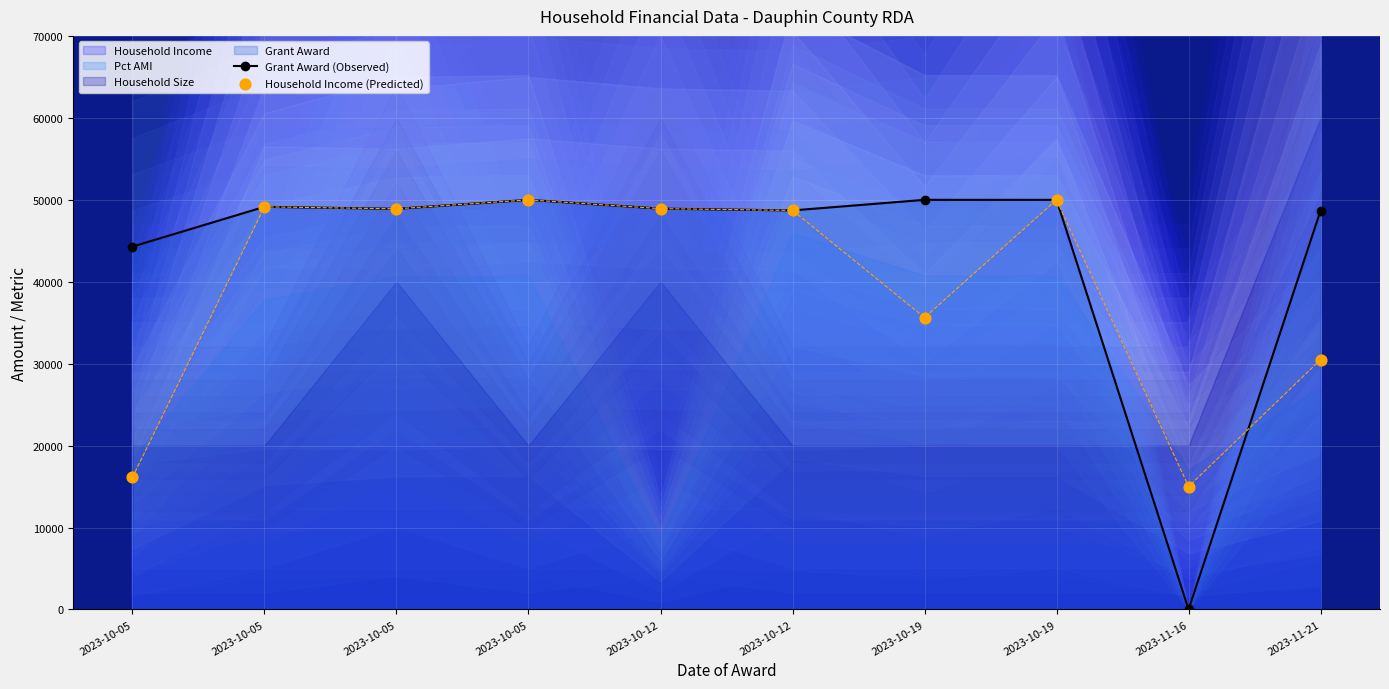

Which series has the widest spread of Y values?

Grant Award (Observed)